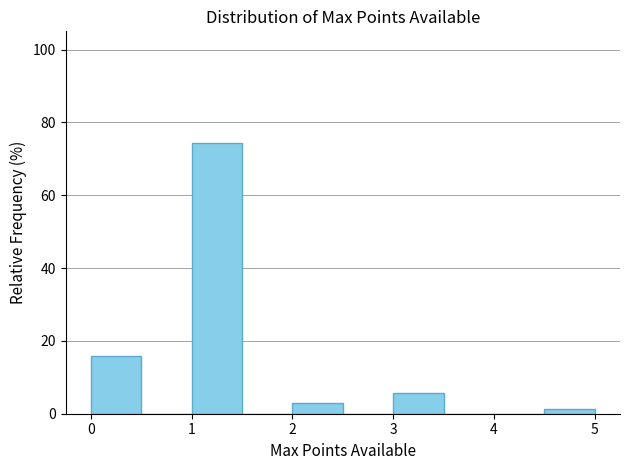

Which range on the x-axis has the tallest bar?

1.0 to 1.5